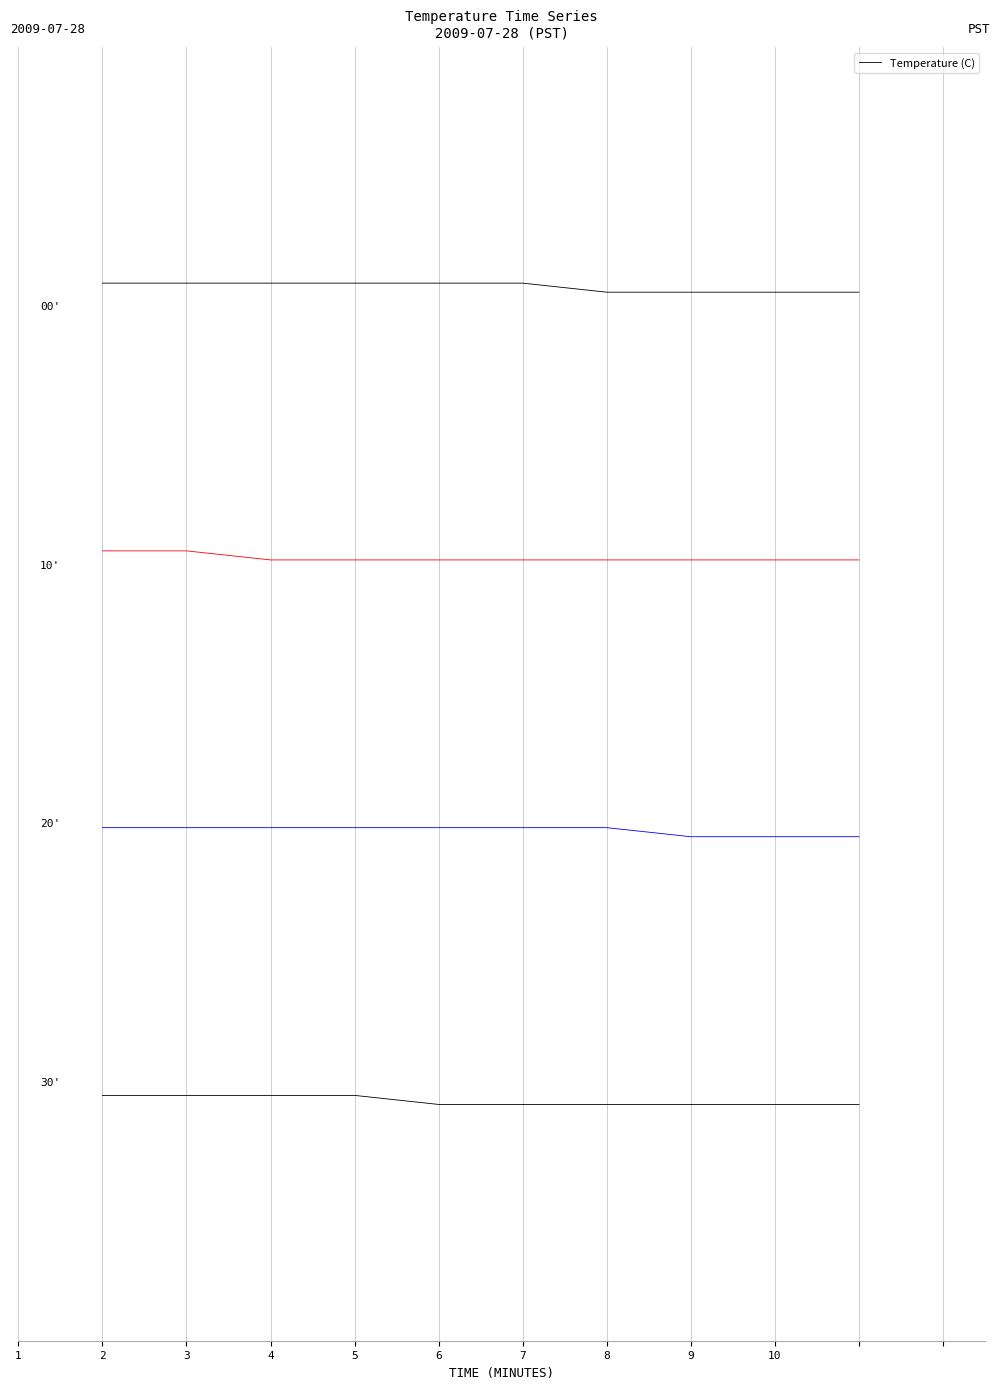

Reading left to right, what are all the values shown in this chart?

3.1	3.1	3.1	3.1	3.1	3.1	3.1	3.1	3.1	3.1